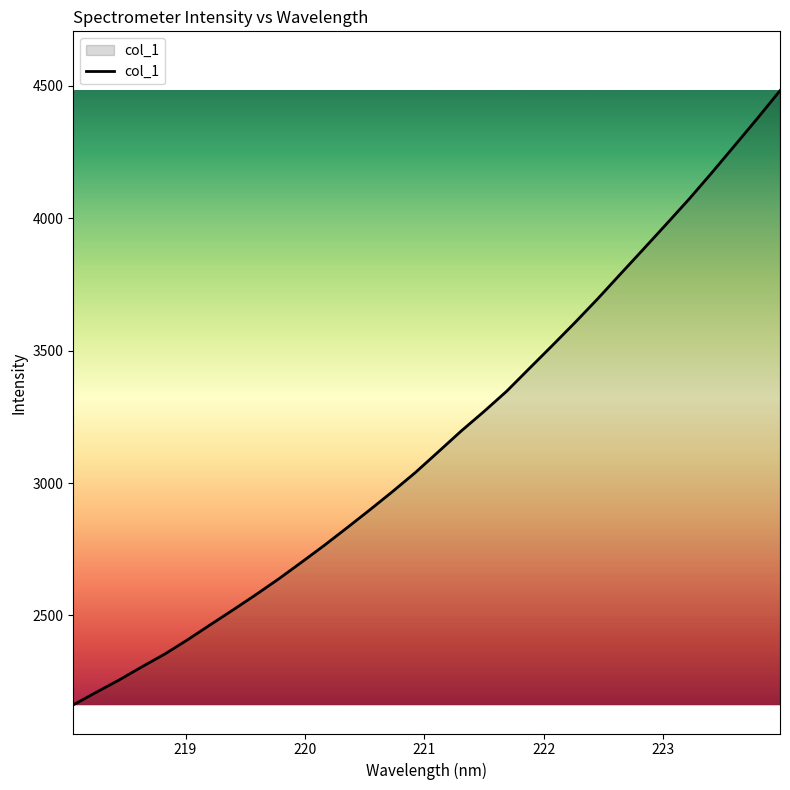

What is the greatest value displayed?

4481.9